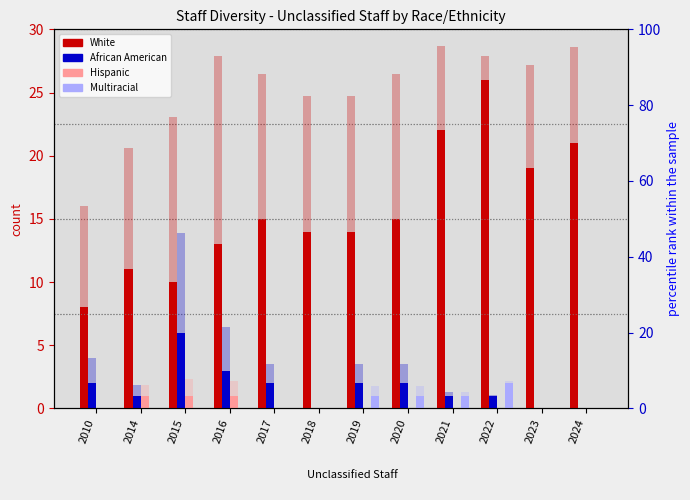

What is the maximum value for African American?

6